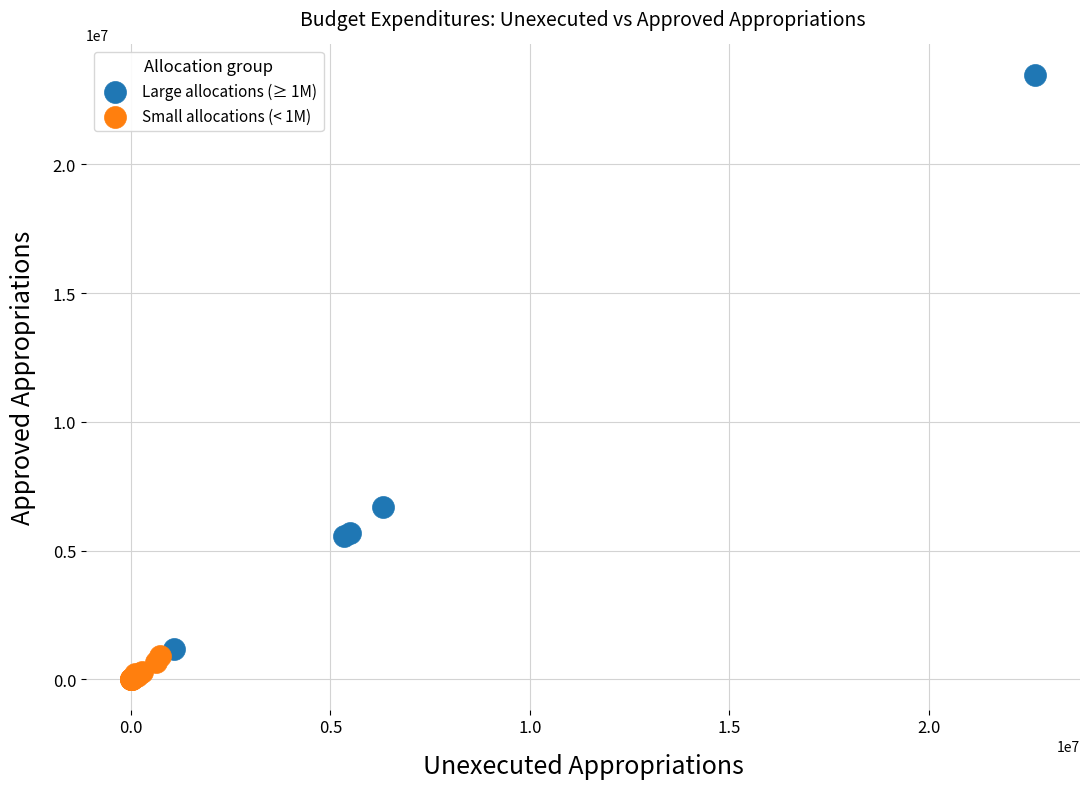

Which series contains the highest Y value?

Large allocations (≥ 1M)